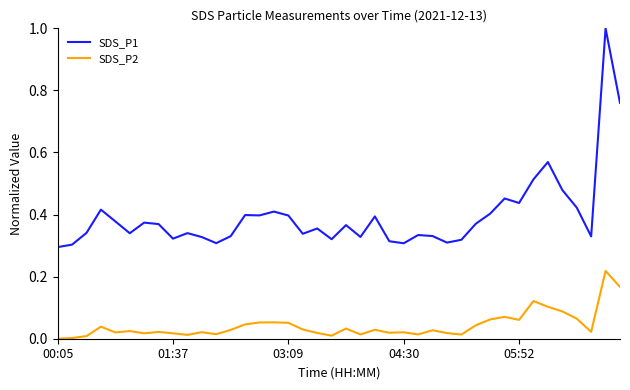

True or false: SDS_P1 and SDS_P2 cross at least once.

False